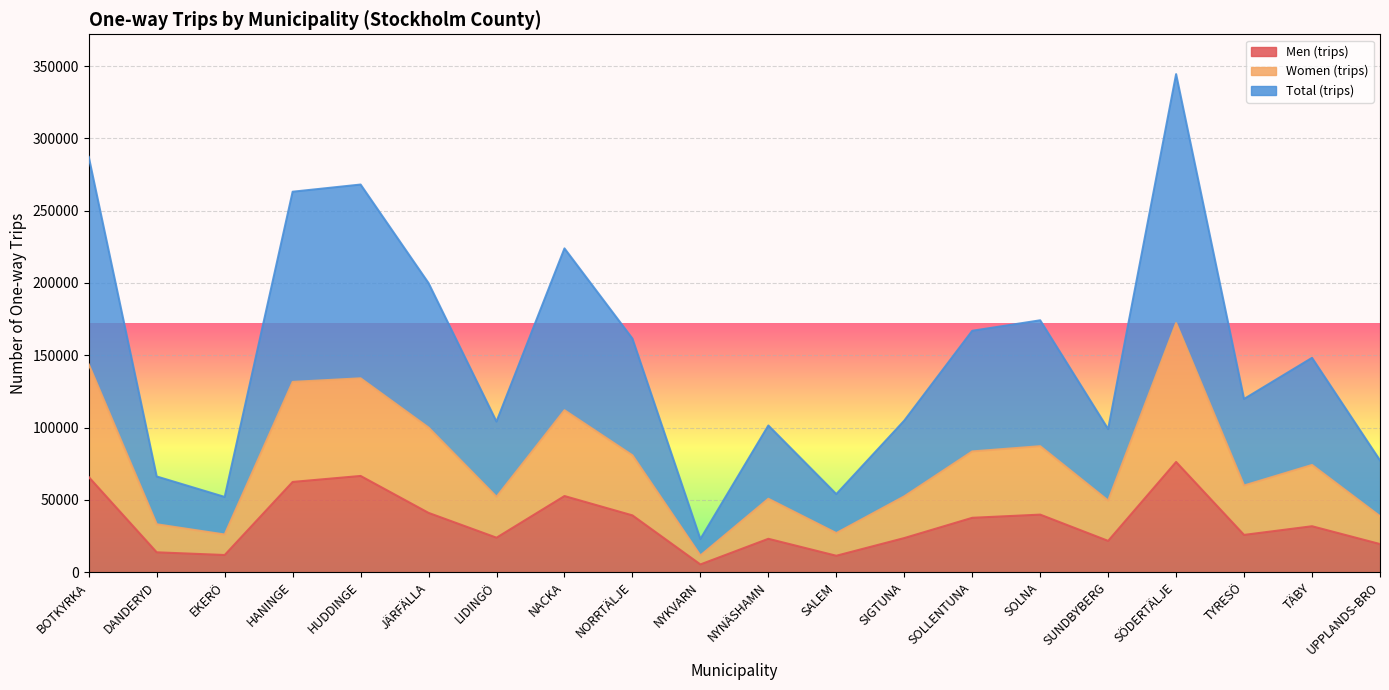

At which label does Men (trips) reach its minimum?

NYKVARN